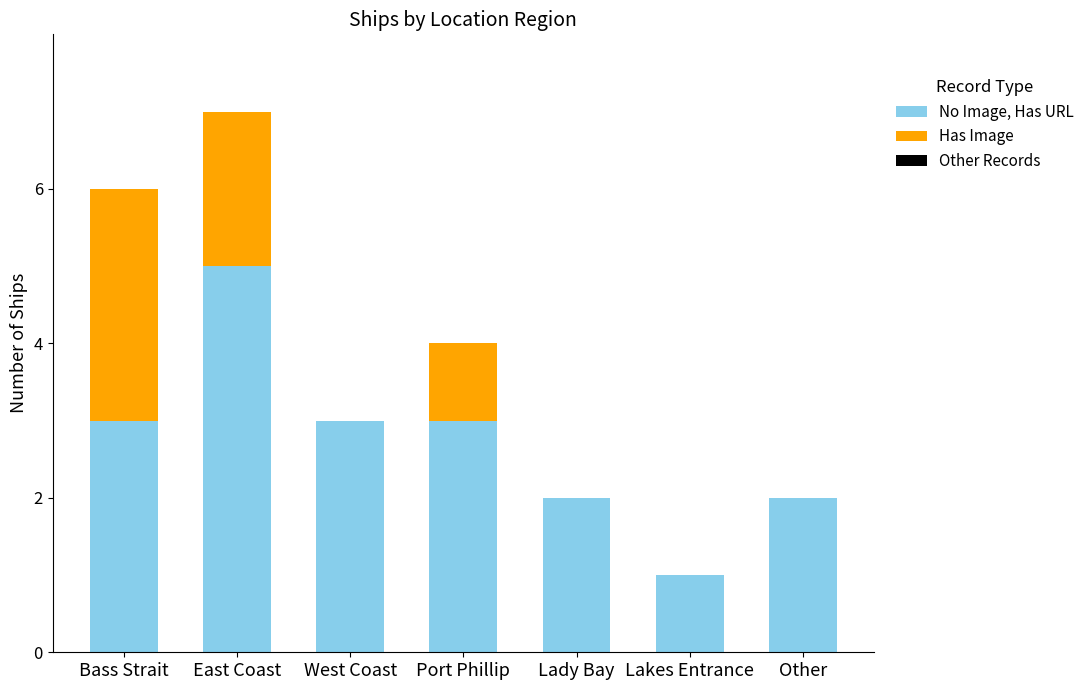

Is it true that No Image, Has URL equals 3 at West Coast?

True